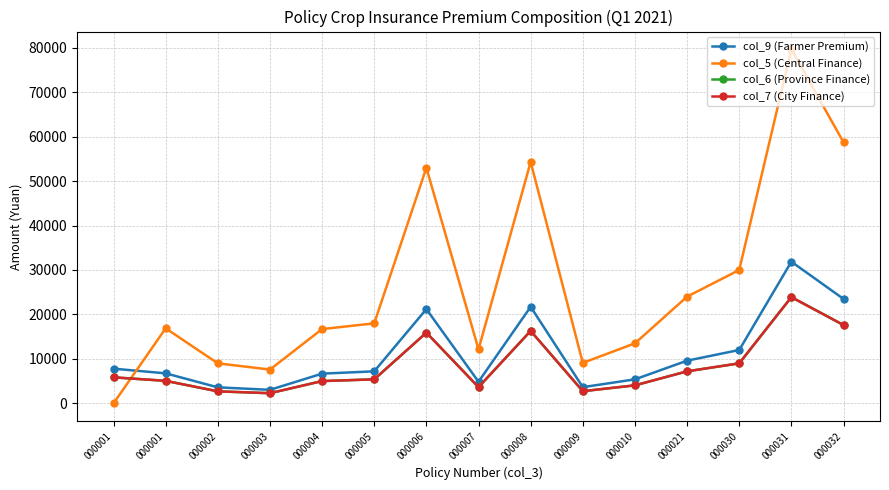

Where is col_9 (Farmer Premium) nearest to the value 17450?

000006